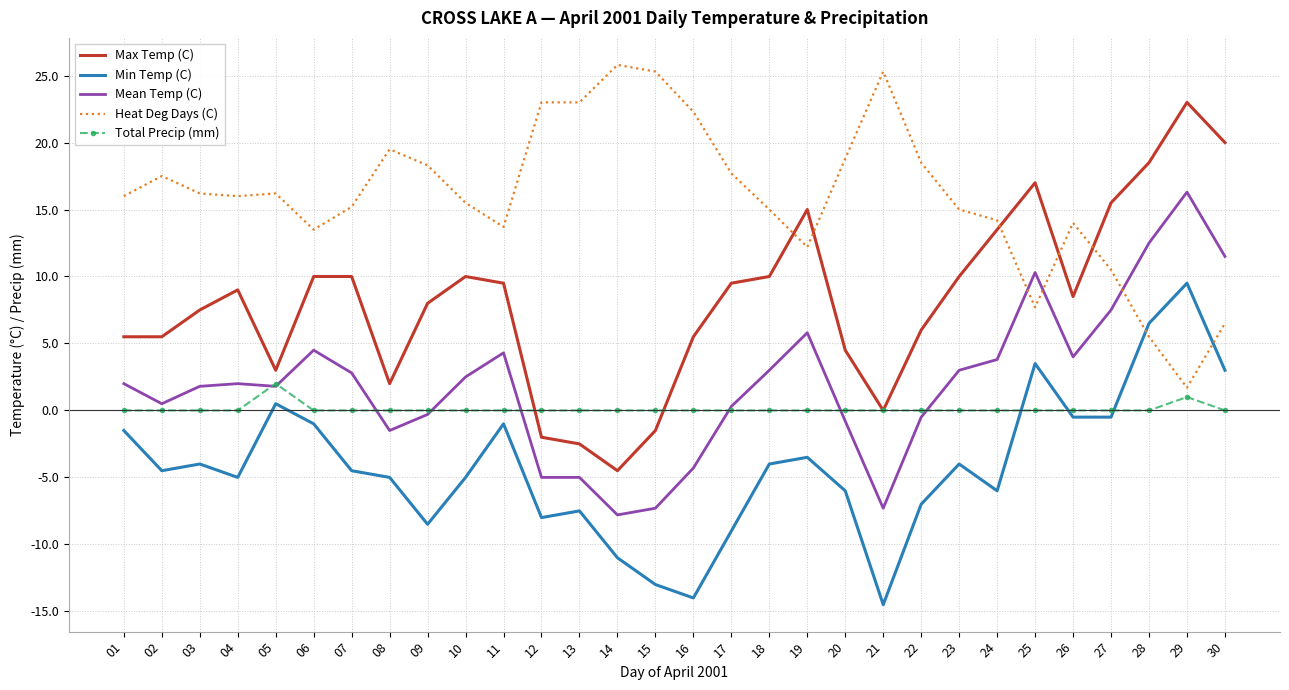

What is the maximum value for Mean Temp (C)?

16.3